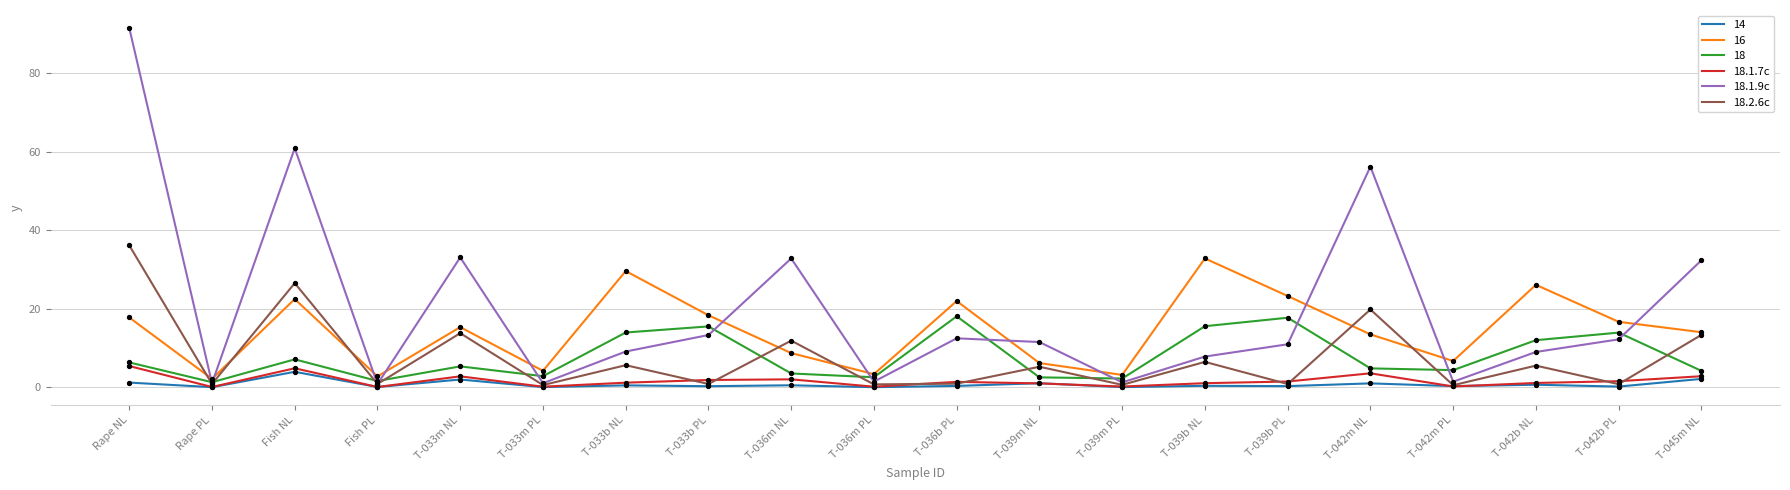

Which series has the widest spread of values?

18.1.9c